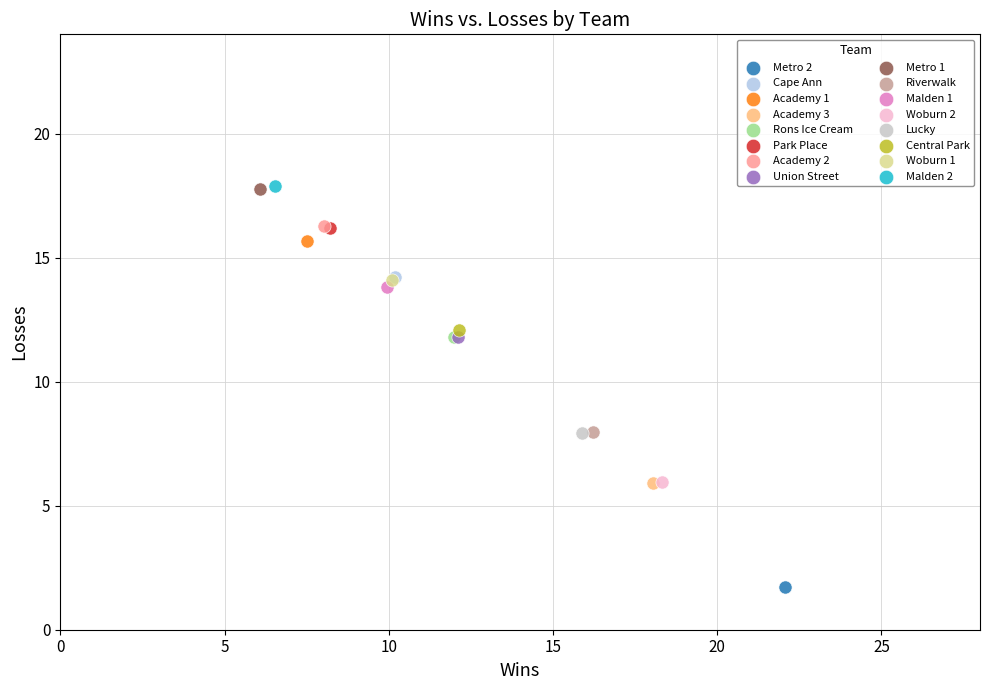

What are all the series names shown in the legend?

Metro 2, Cape Ann, Academy 1, Academy 3, Rons Ice Cream, Park Place, Academy 2, Union Street, Metro 1, Riverwalk, Malden 1, Woburn 2, Lucky, Central Park, Woburn 1, Malden 2